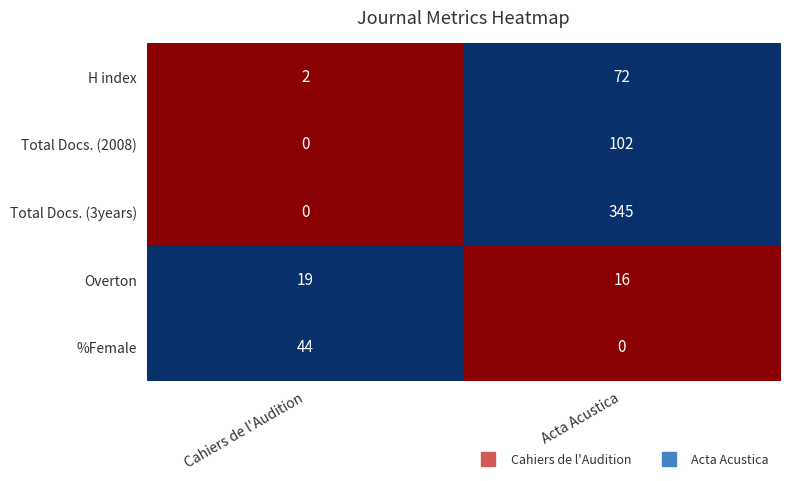

Rank the series by their maximum value, from lowest to highest.

Overton, %Female, H index, Total Docs. (2008), Total Docs. (3years)